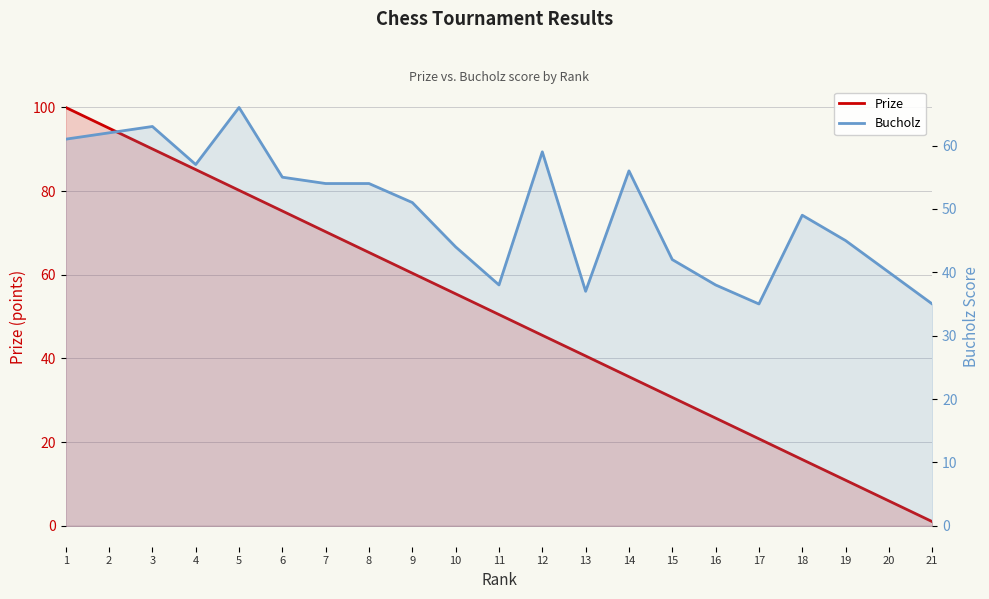

In Bucholz, how many points are higher than both neighbors (excluding endpoints)?

5